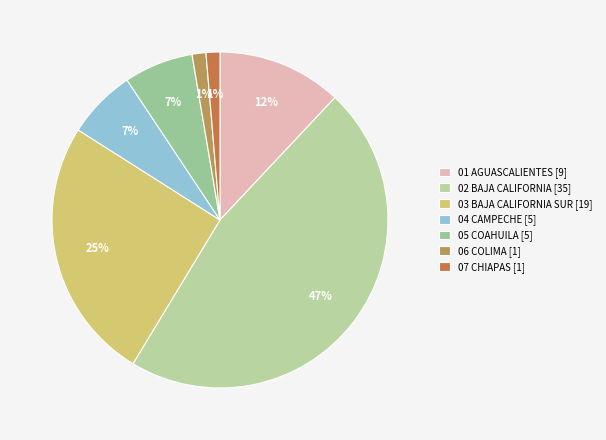

Count the number of slices in the pie.

7